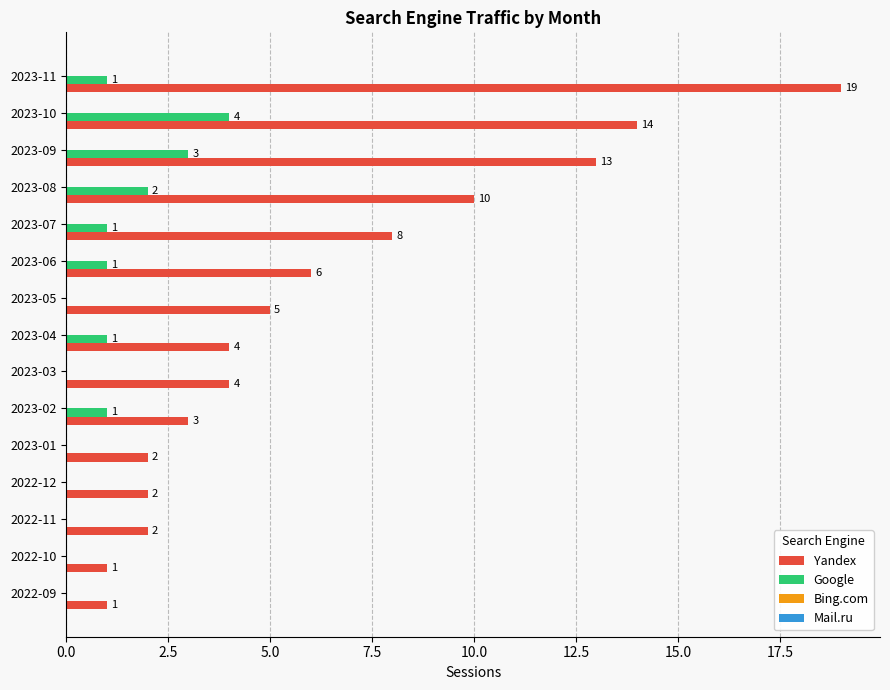

The Yandex series shows 4 at 2023-03. True or false?

True